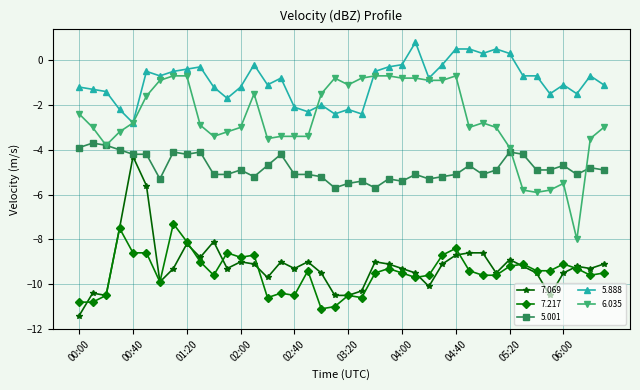

Which series has the largest total across all categories?

5.888